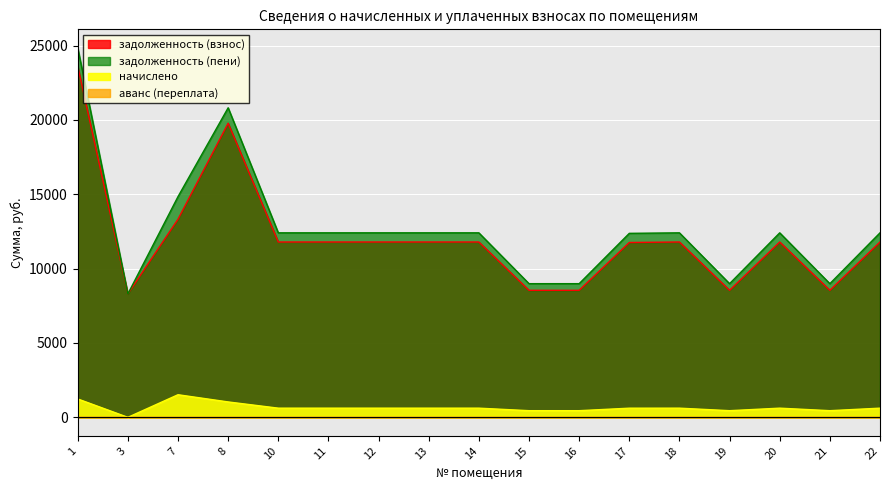

Reading right to left, transcribe all the data shown in this chart.

задолженность (взнос): 11791.7	8543.3	11791.7	8543.3	11791.7	11759.2	8543.3	8543.3	11791.7	11791.7	11791.7	11791.7	11791.7	19782.7	13324.2	8301.7	23615.9
задолженность (пени): 12409.1	8990.6	12409.1	8990.6	12409.1	12374.9	8990.6	8990.6	12409.1	12409.1	12409.1	12409.1	12409.1	20818.6	14844.9	8301.7	24852.5
начислено: 617.5	447.4	617.5	447.4	617.5	615.8	447.4	447.4	617.5	617.5	617.5	617.5	617.5	1035.9	1520.7	0.0	1236.6